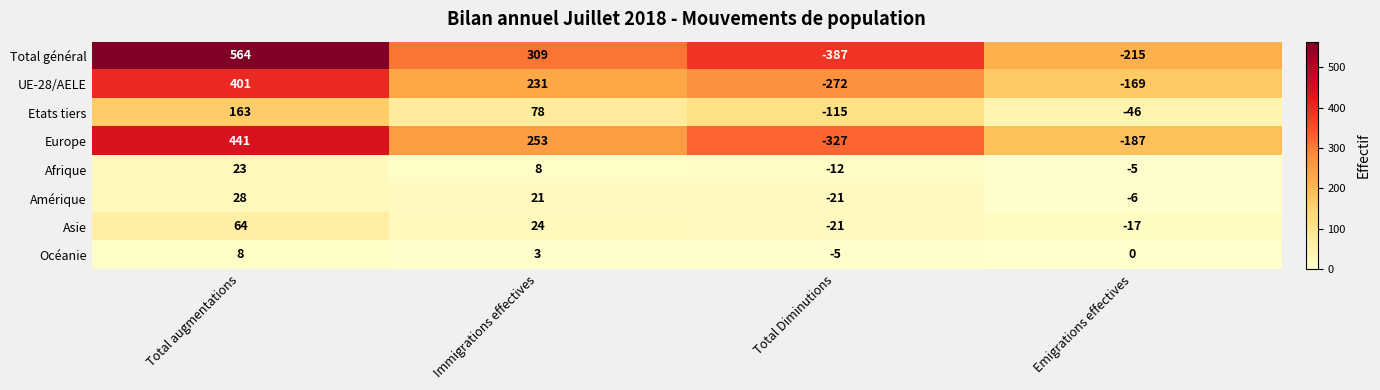

The value of Océanie at Immigrations effectives is 3. True or false?

True